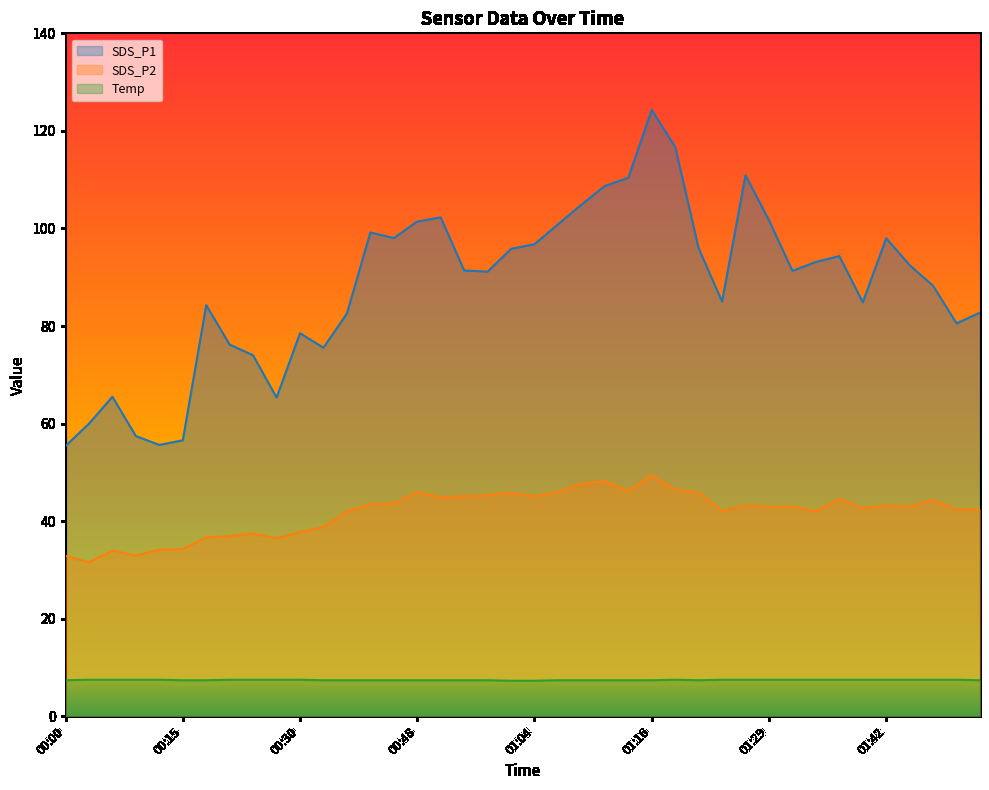

The SDS_P2 series shows 49.3 at 00:15. True or false?

False